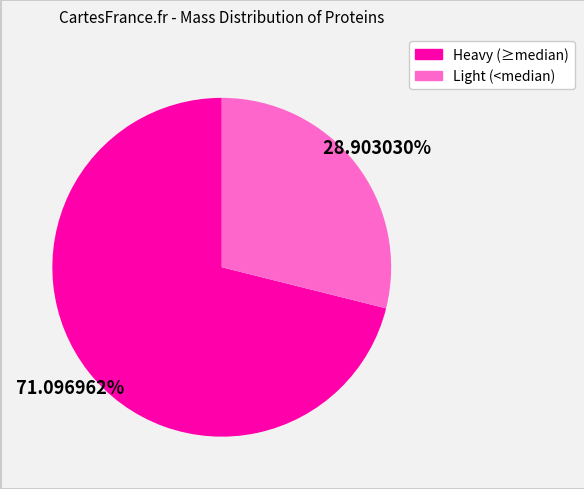

To the nearest percent, what is the average slice percentage?

50%